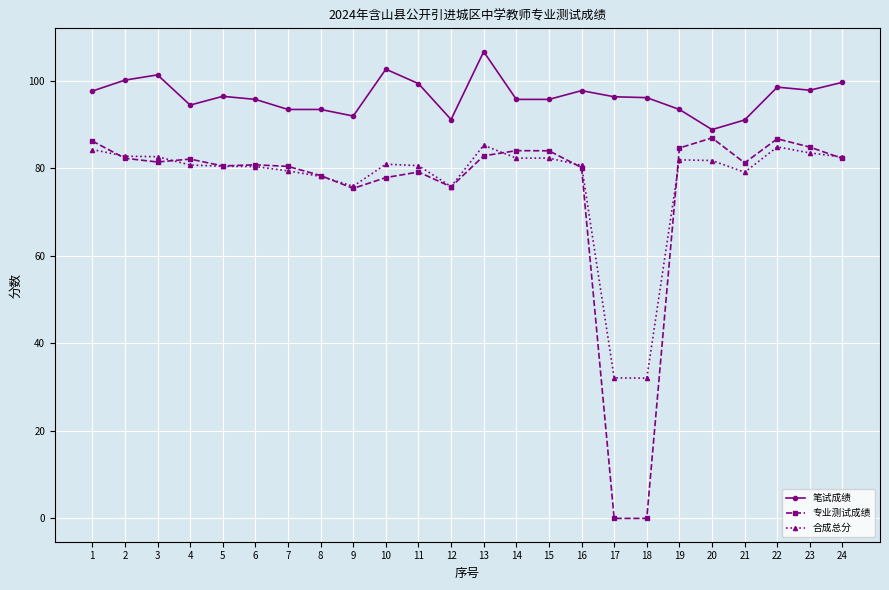

True or false: 合成总分 has more than 0 points higher than both neighbors.

True